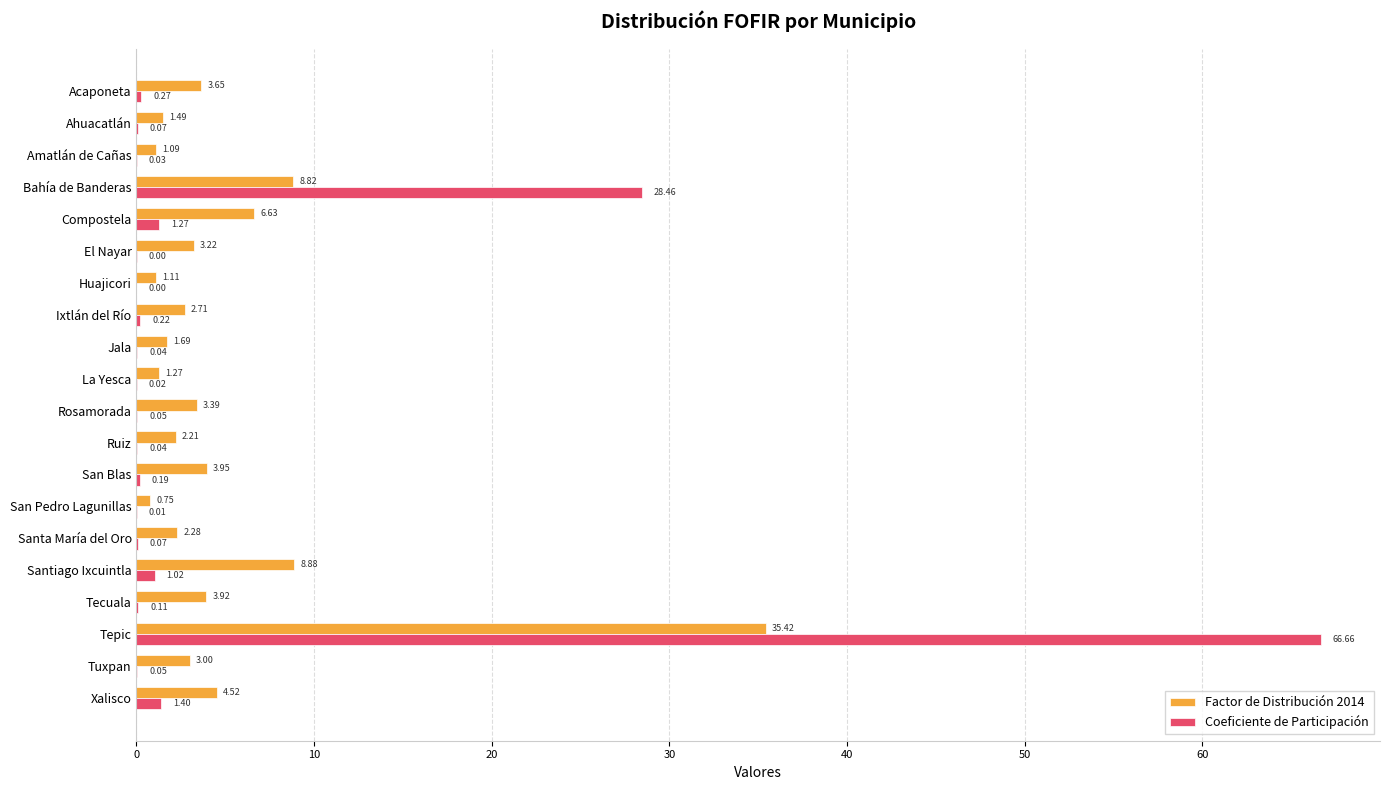

What is the sum of all Factor de Distribución 2014 values?

100.0